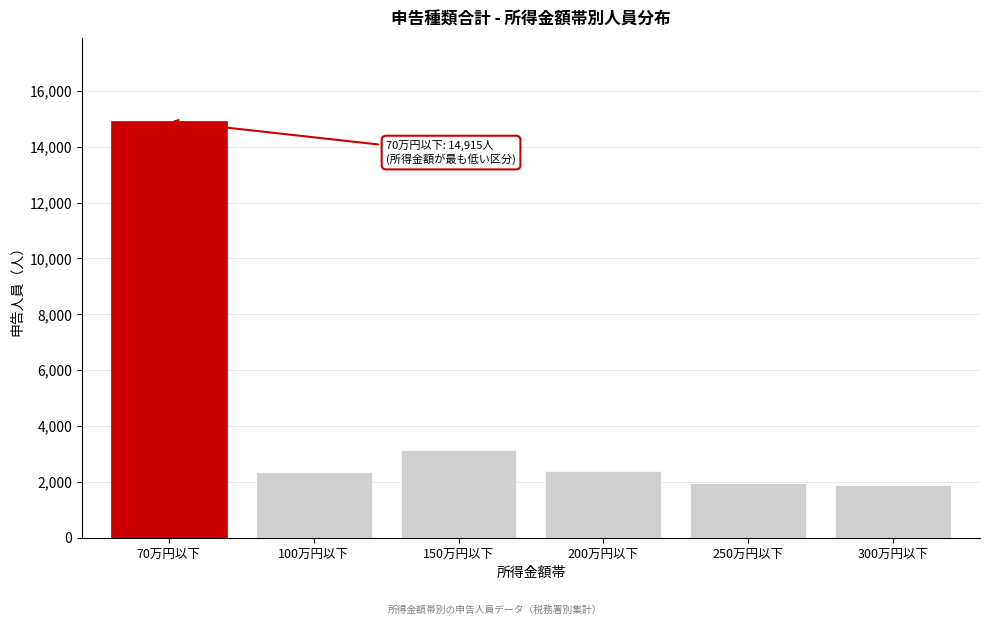

Which label corresponds to the largest value in the chart?

70万円以下